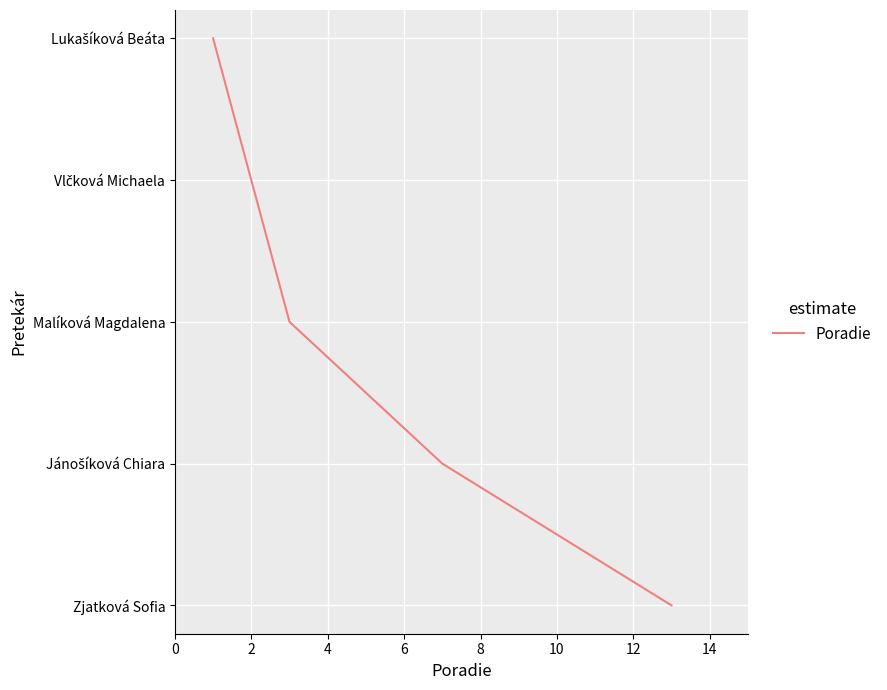

Does the chart have visible grid lines?

Yes